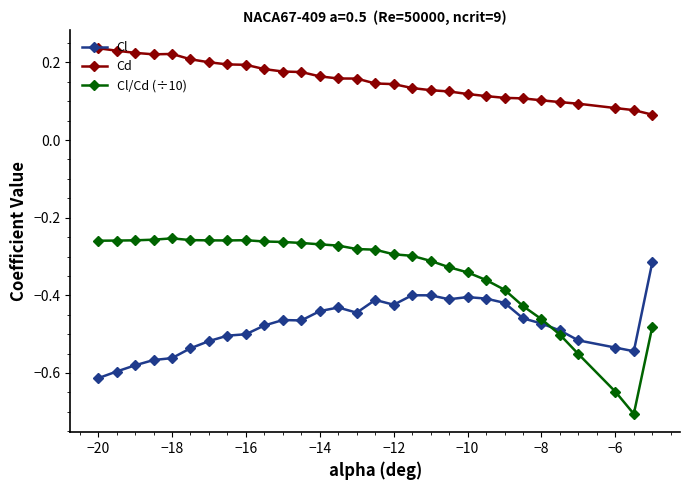

True or false: Cl and Cd intersect in this chart.

False